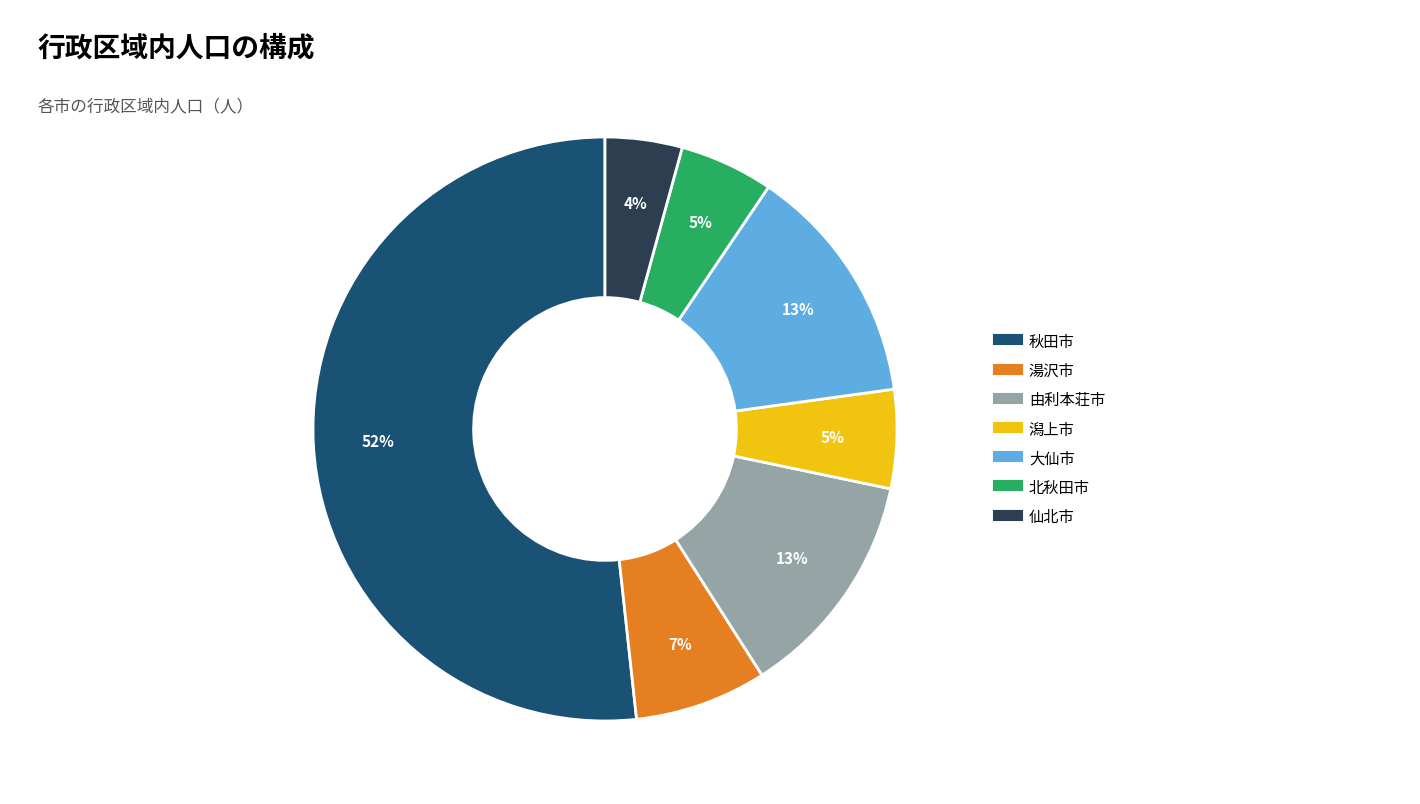

How many segments does this pie chart have?

7